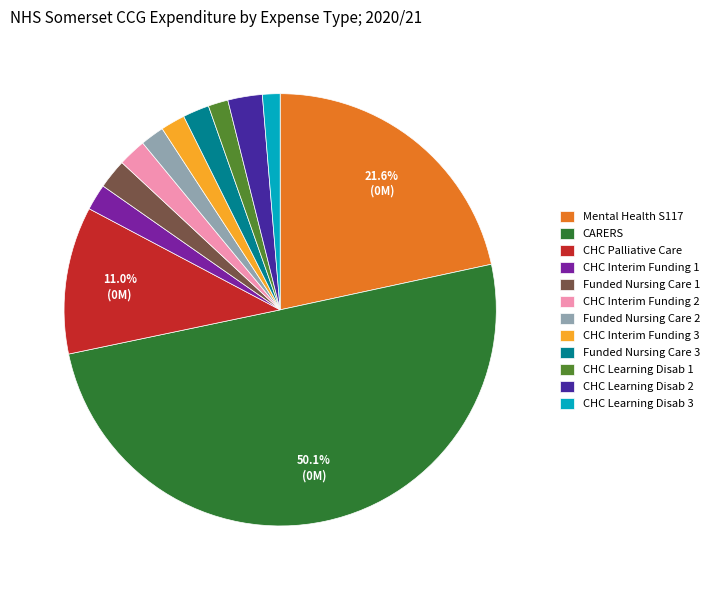

To the nearest percent, what is the difference between the largest and smallest slice percentages?

49%